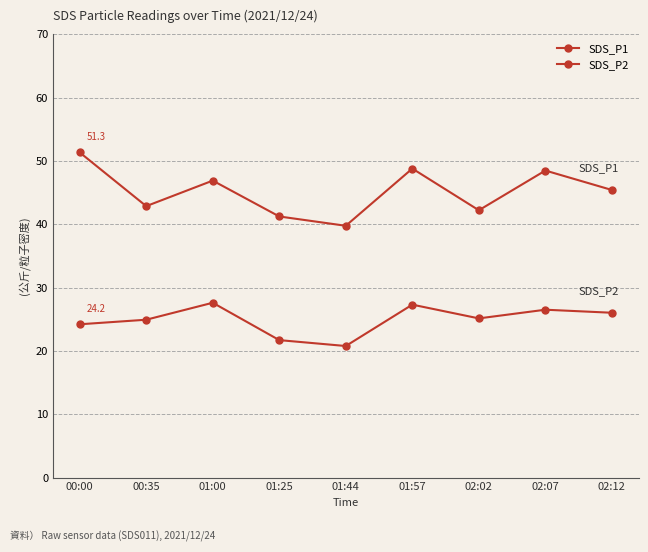

What is the total value across all series at 01:57?

76.1